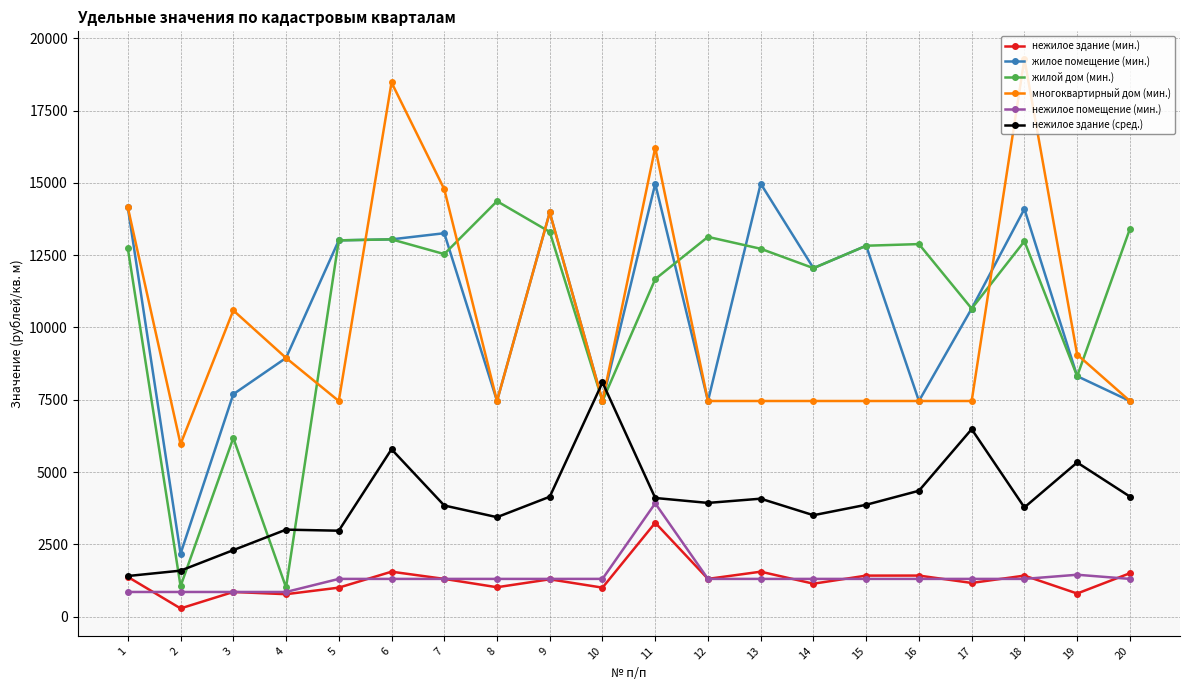

What is the total value across all series at 1?

44678.8